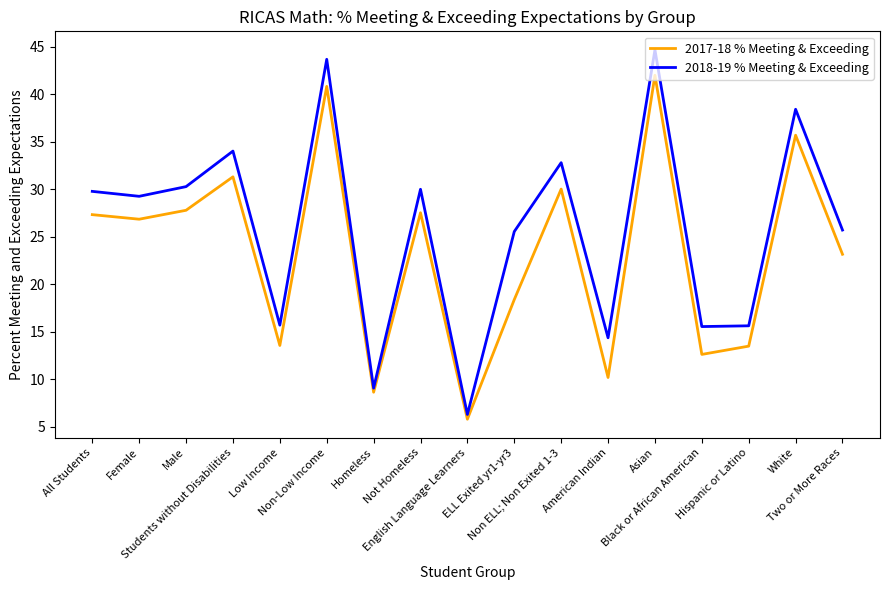

Rank the series by their average value, from highest to lowest.

2018-19 % Meeting & Exceeding, 2017-18 % Meeting & Exceeding